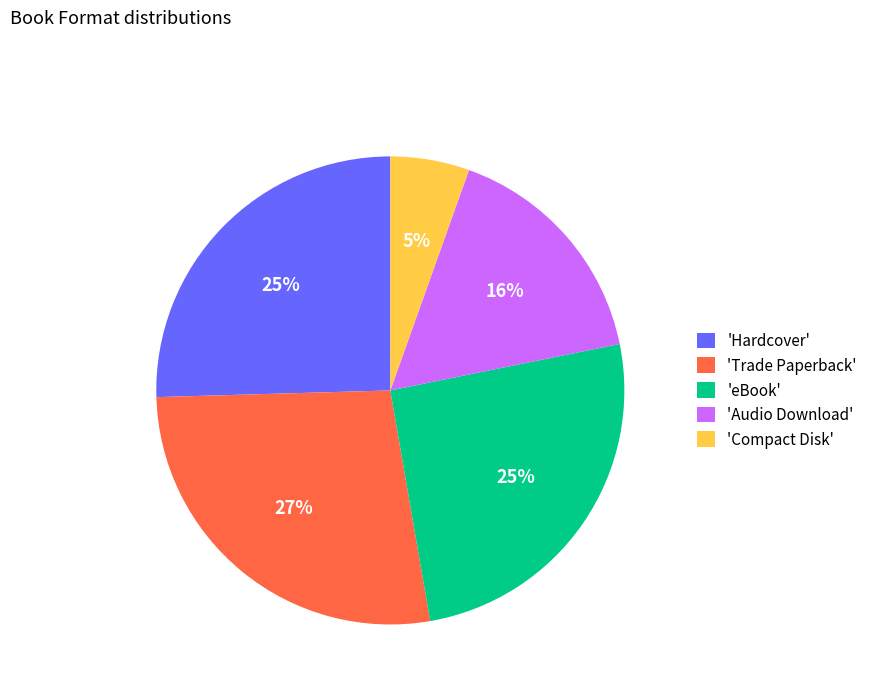

To the nearest percent, what portion does 'Audio Download' represent?

16%